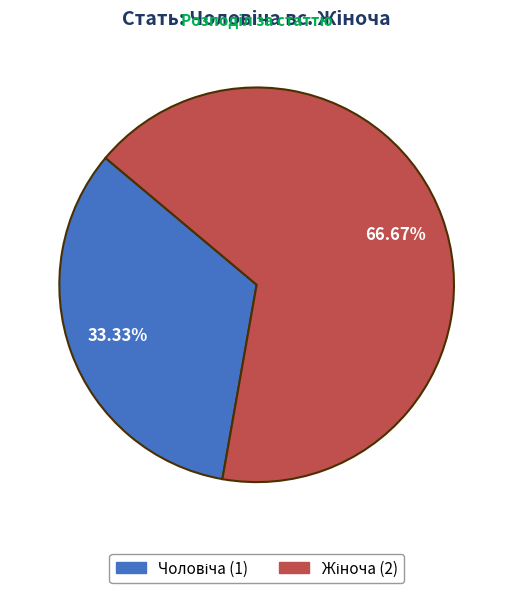

Count the number of slices in the pie.

2